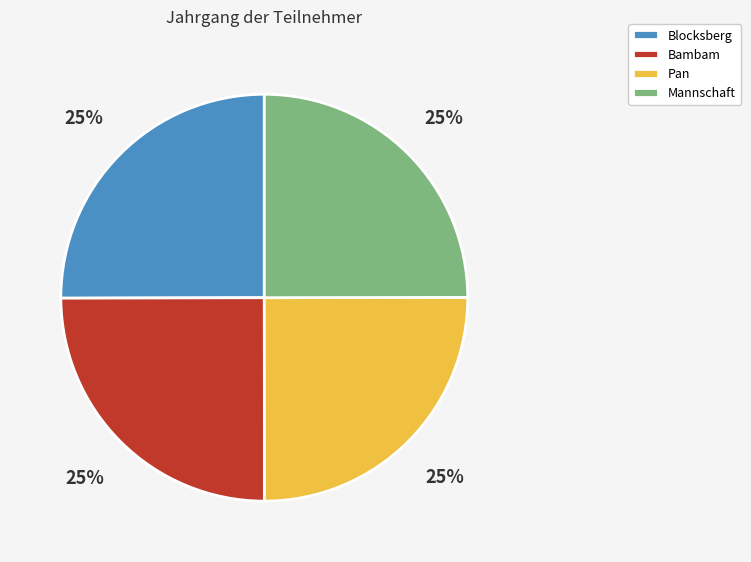

The Blocksberg slice represents 14% of the pie. True or false?

False